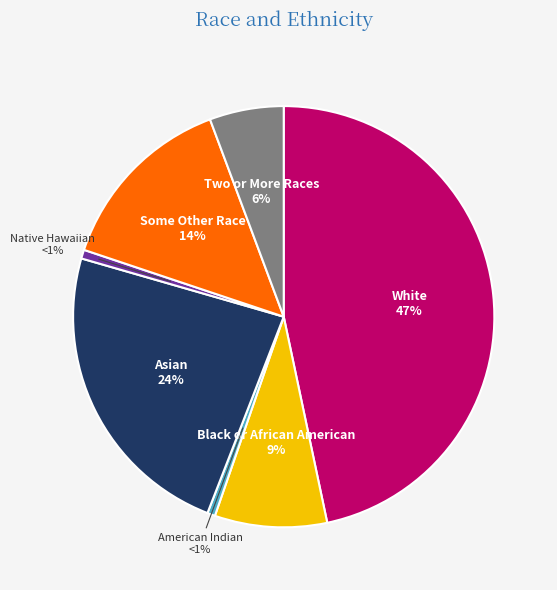

To the nearest percent, what is the average slice percentage?

14%